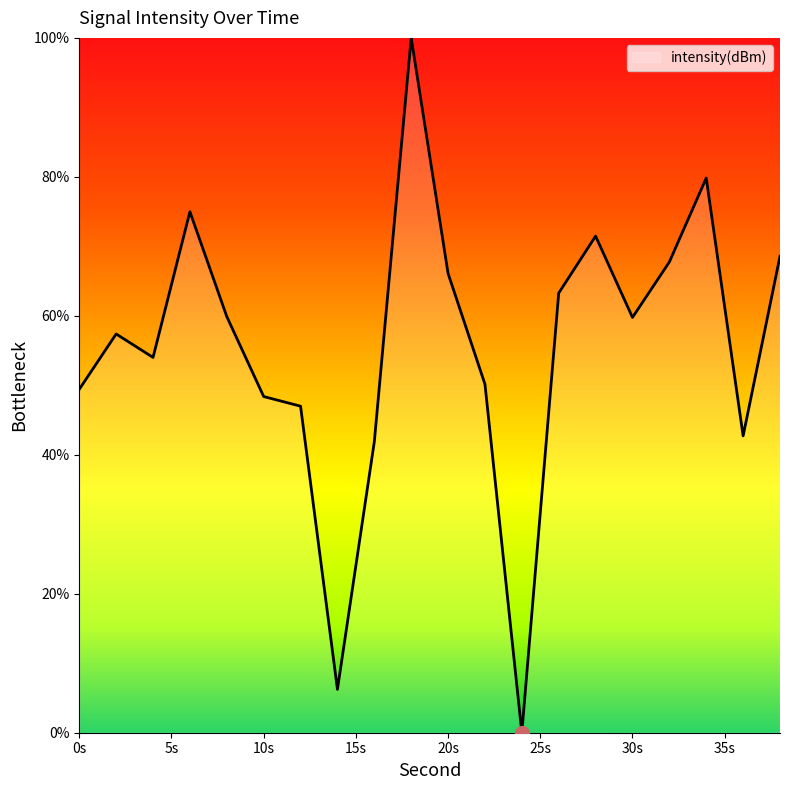

What is the difference between the maximum and minimum values?

100.0